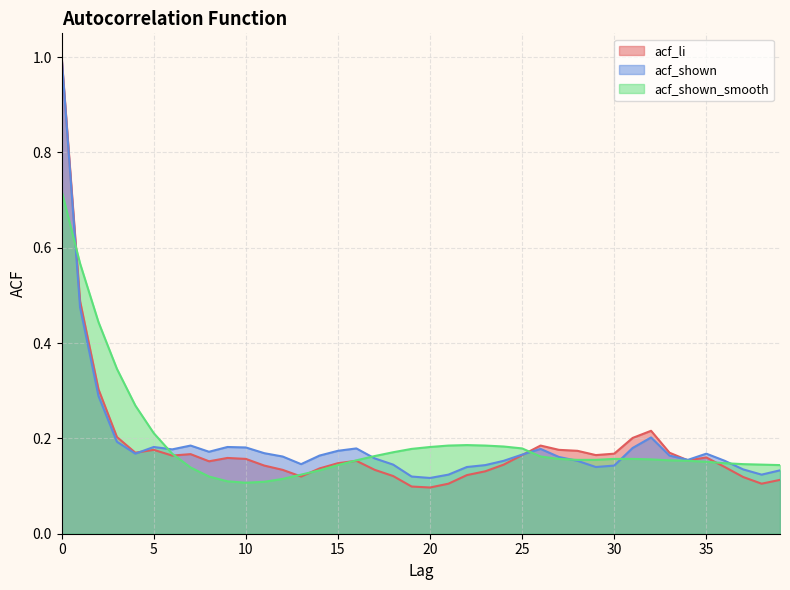

Between 25 and 32, which is larger?

32